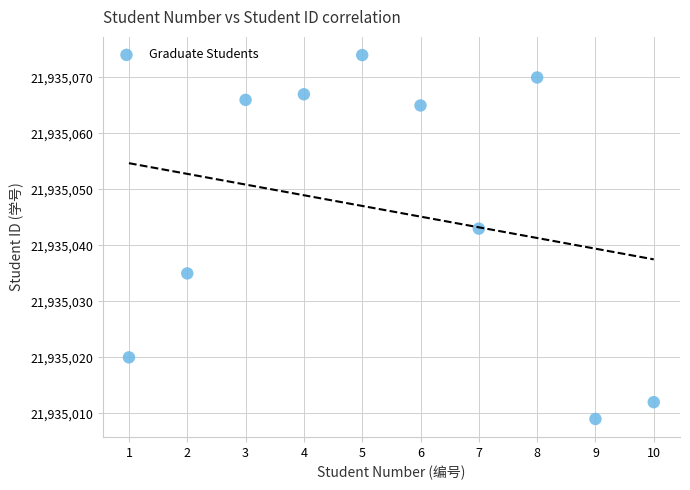

What Y value in the scatter plot is closest to 21935041?

21935043